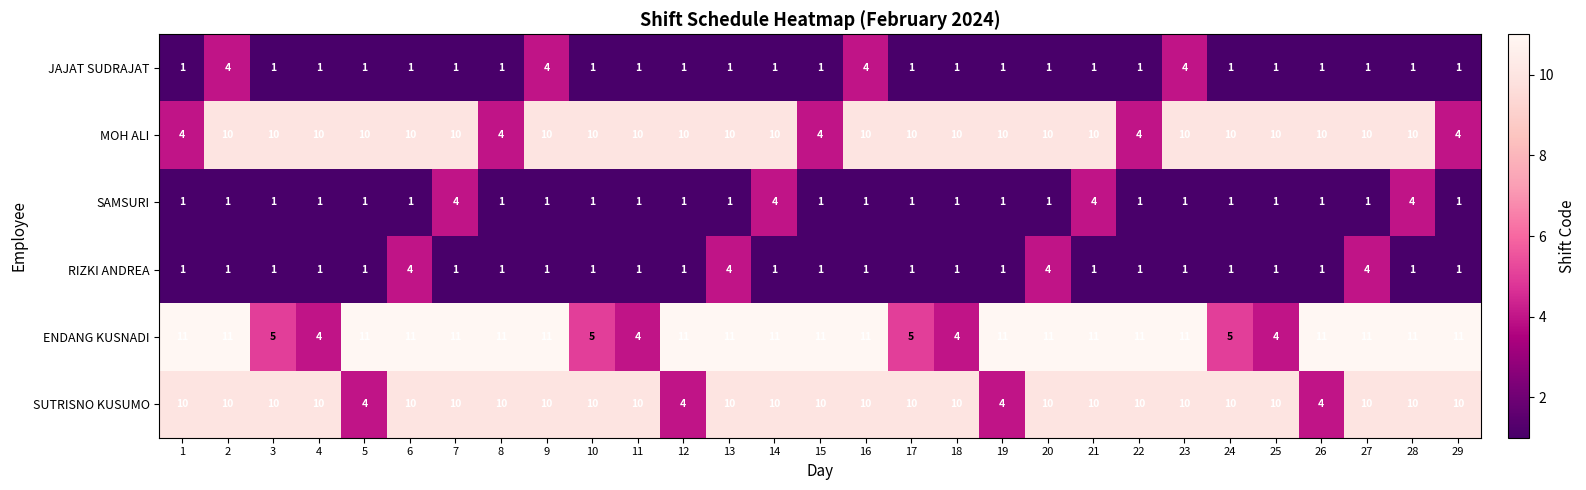

What is the highest value of the ENDANG KUSNADI series?

11